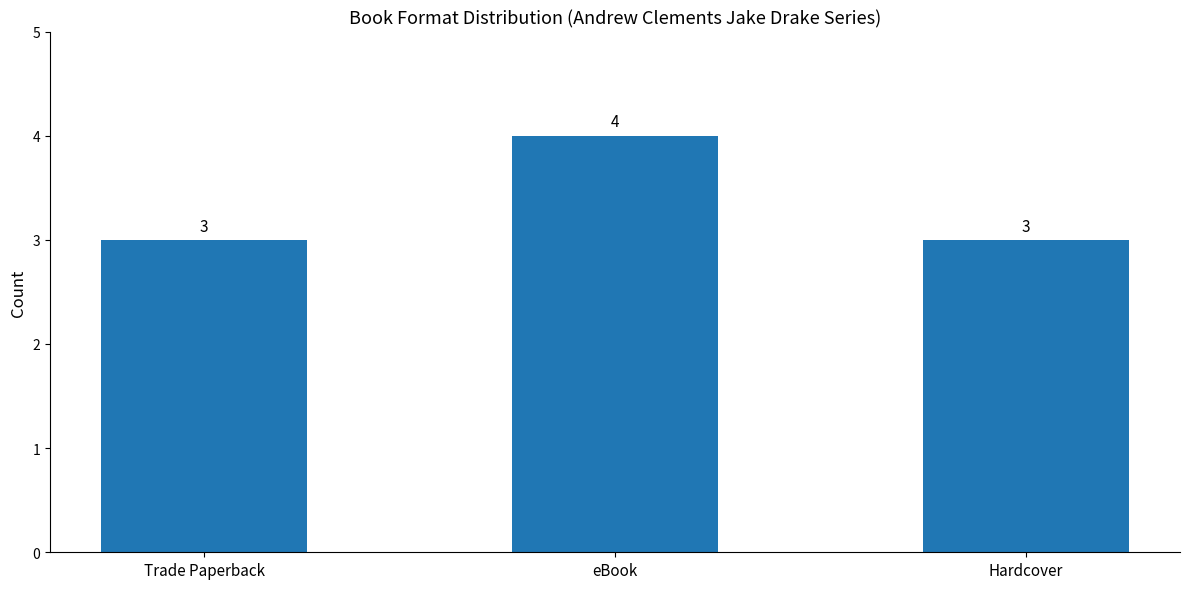

The value at Hardcover is 3. True or false?

True